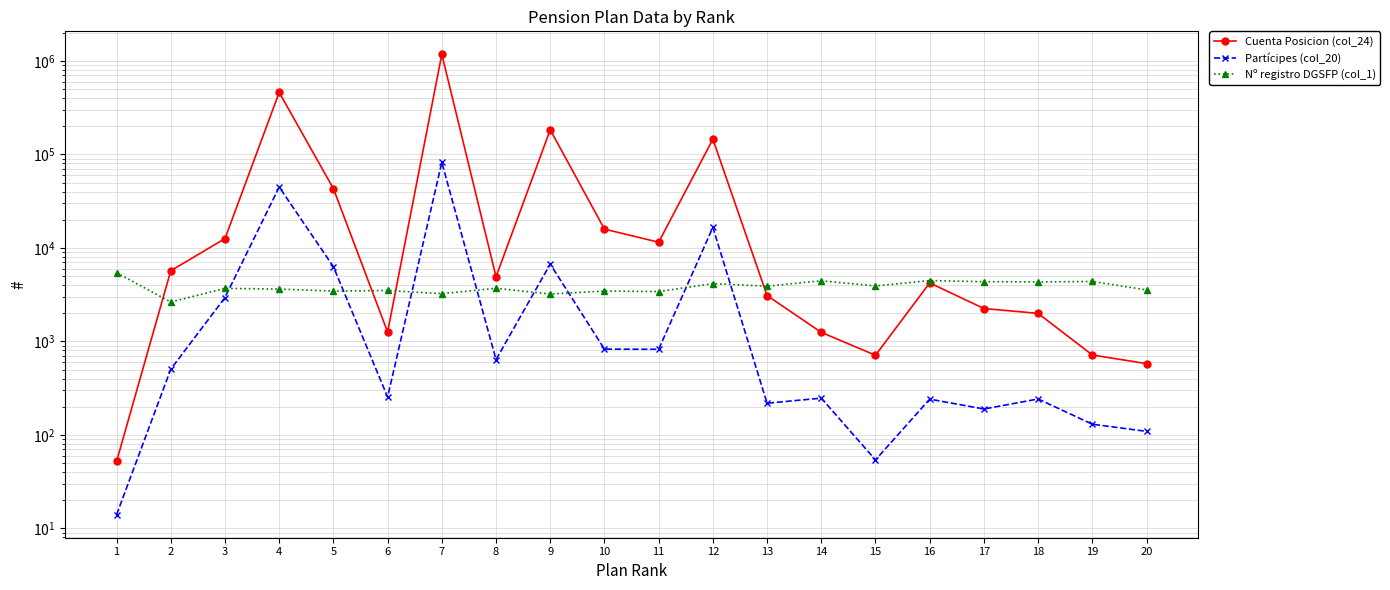

Where is the first local minimum for Partícipes (col_20)?

6